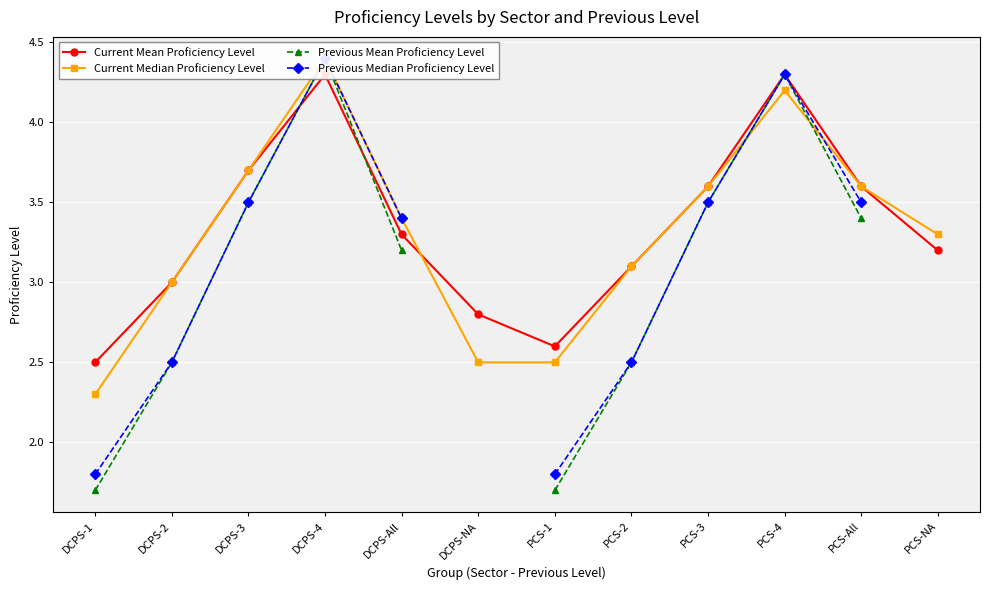

The Current Mean Proficiency Level series shows 2.6 at PCS-1. True or false?

True